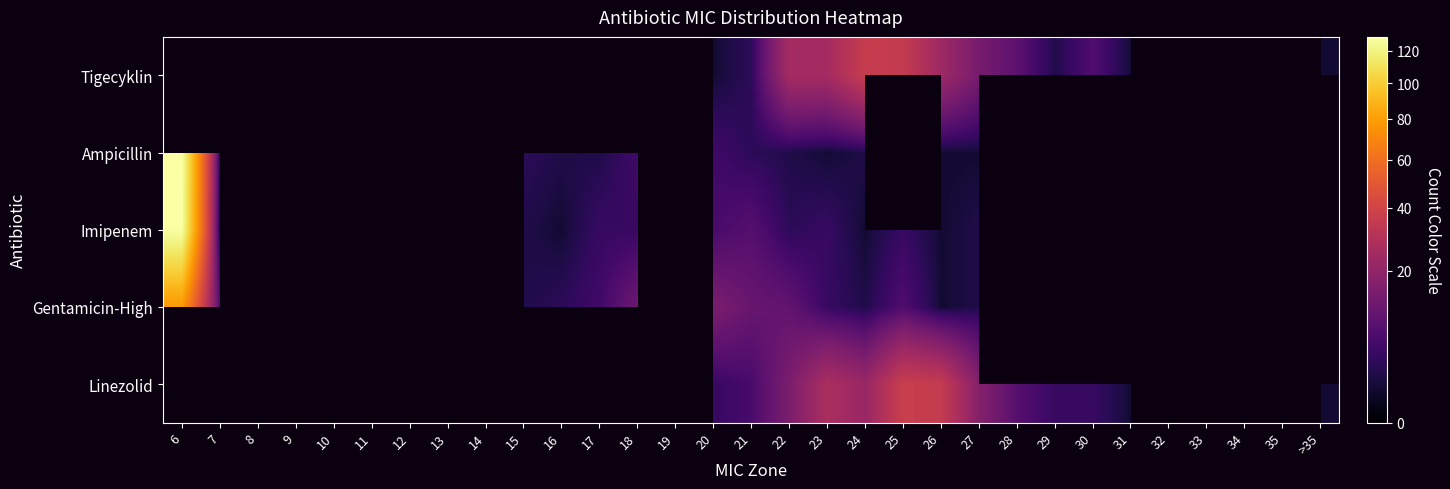

What is the difference between the maximum and minimum values in the Ampicillin series?

128.0